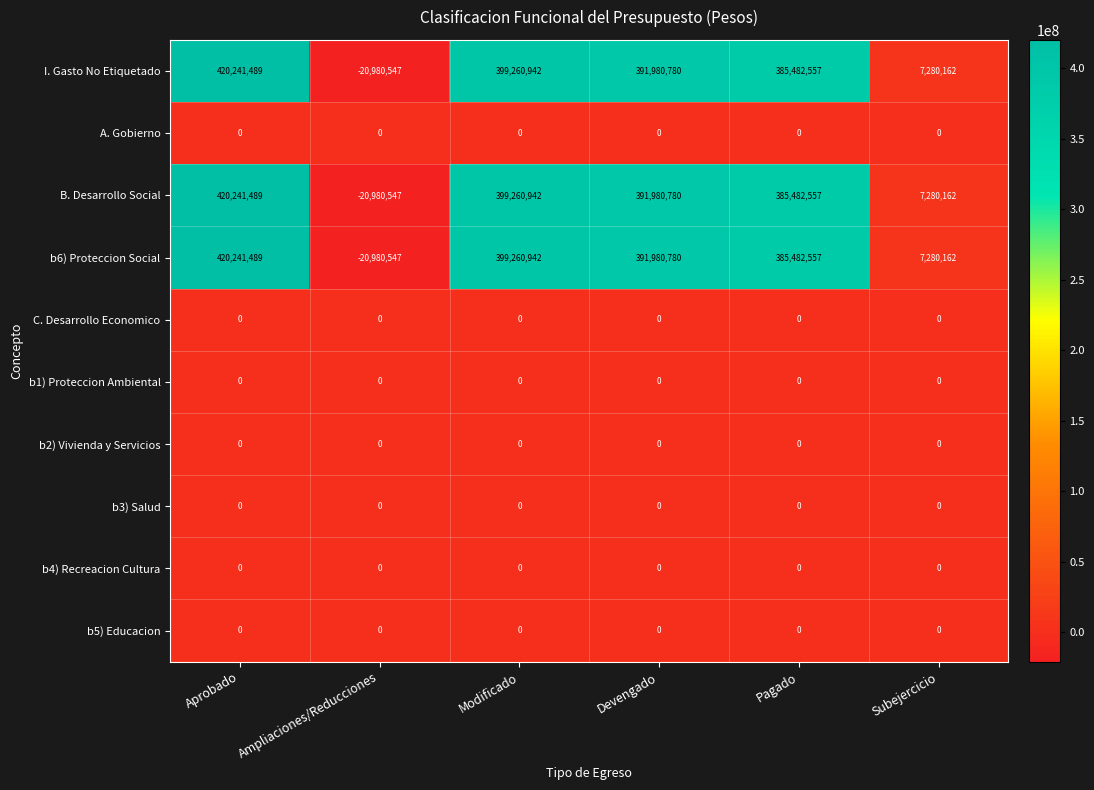

What is the spread (max minus min) of values at Pagado?

385482557